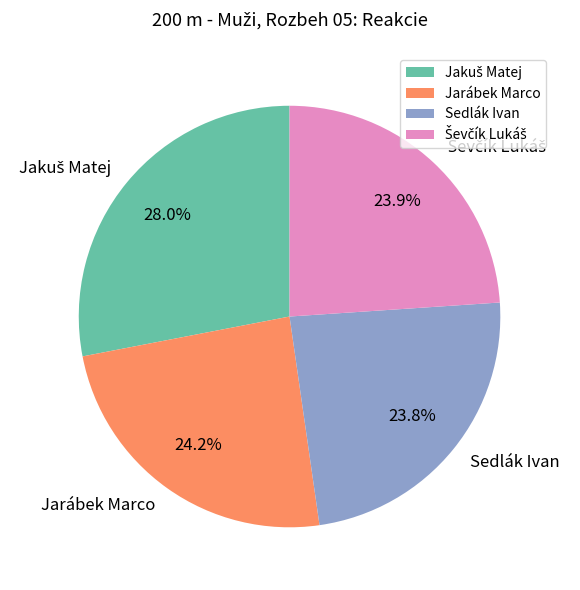

Is Sedlák Ivan the majority of the pie?

No